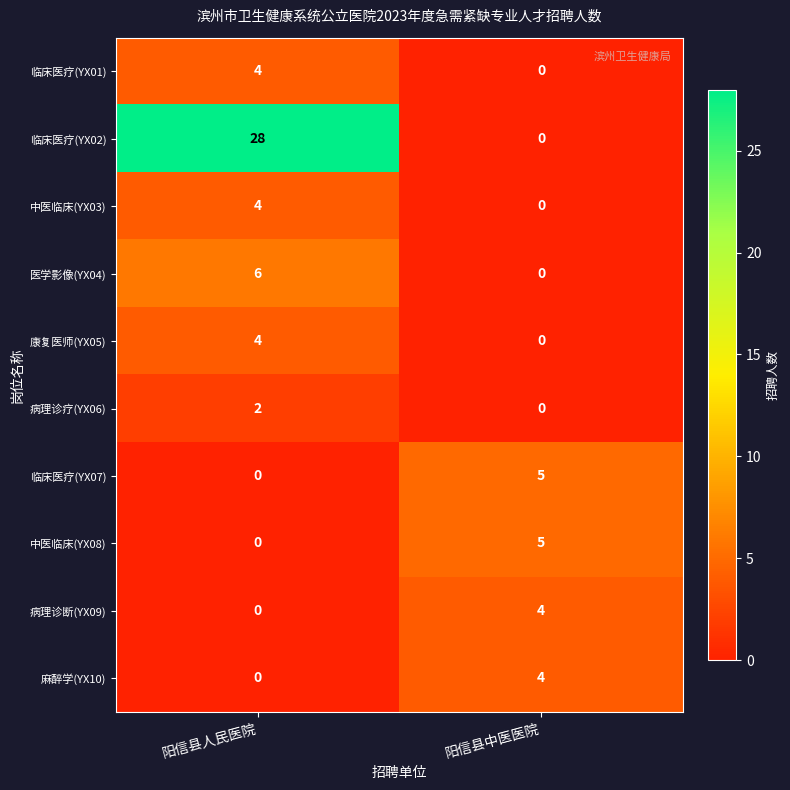

At which category does the chart reach its peak across all series?

阳信县人民医院